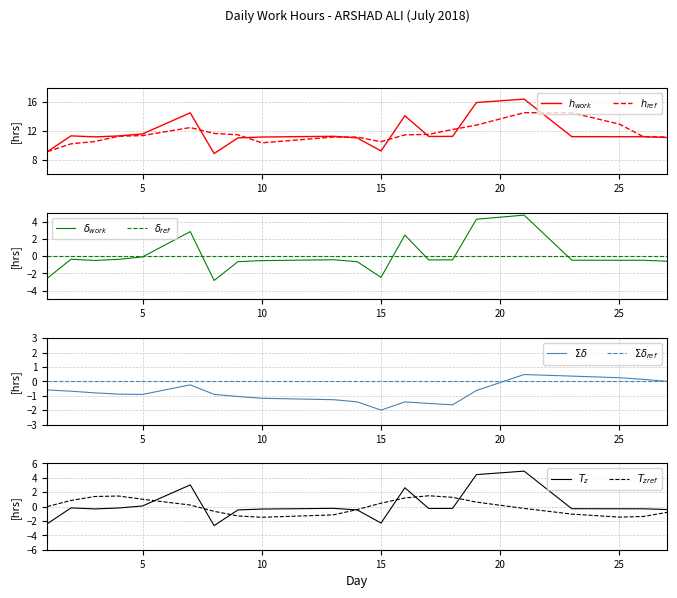

Which category has the highest value across all series?

21